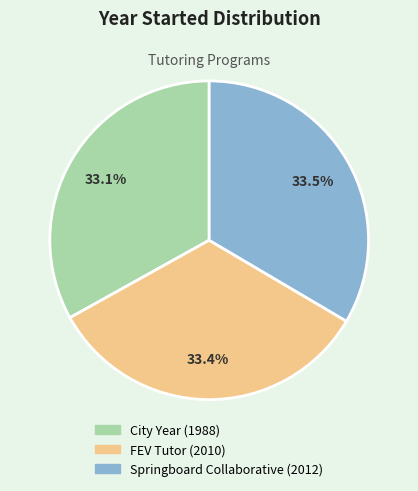

Do City Year and Springboard Collaborative together represent more than half of the pie?

Yes